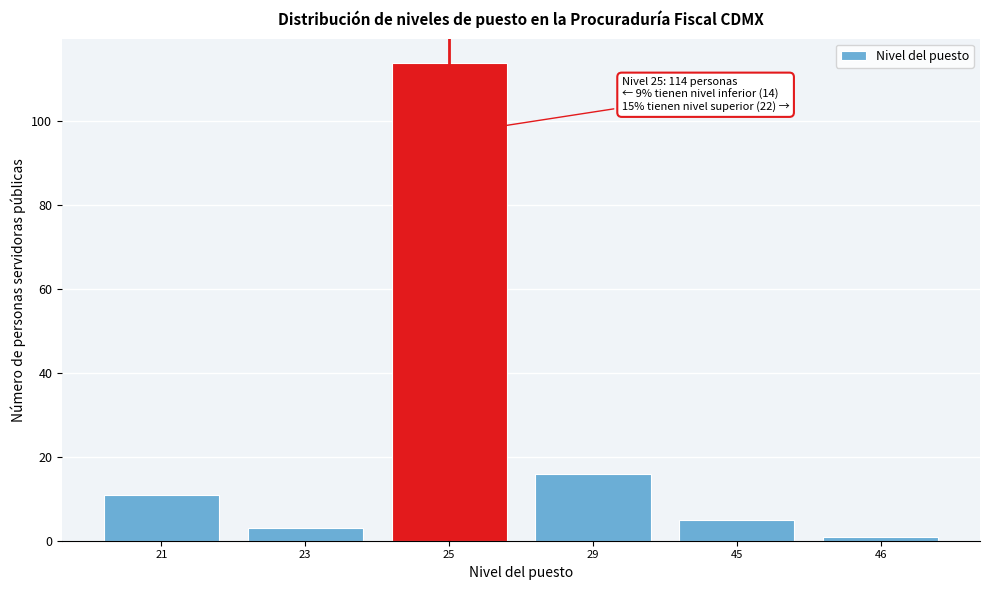

Reading right to left, extract all data points from this chart.

46=1	45=5	29=16	25=114	23=3	21=11